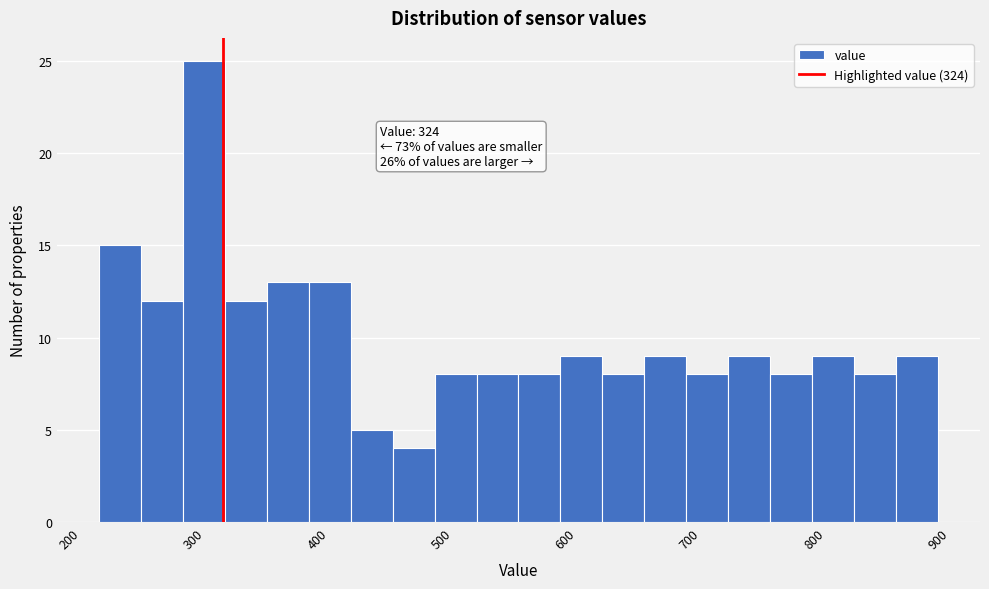

Around what value on the x-axis is the tallest bar? Give the approximate position of its centre, as read against the axis.

310